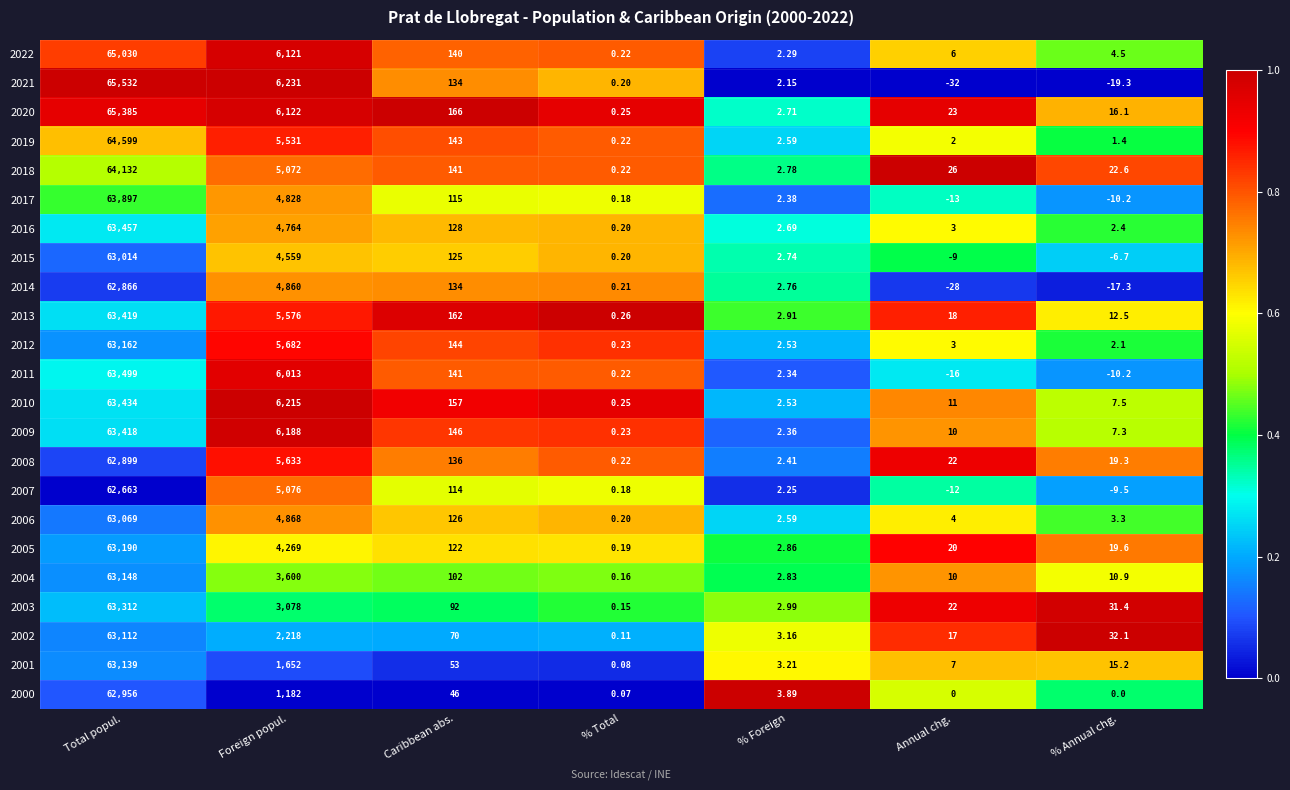

At which label does 2020 reach its peak?

Total popul.